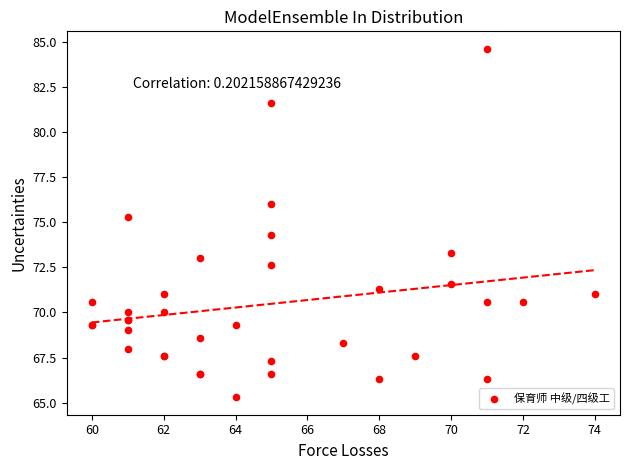

What Y value in the scatter plot is closest to 74?

74.3